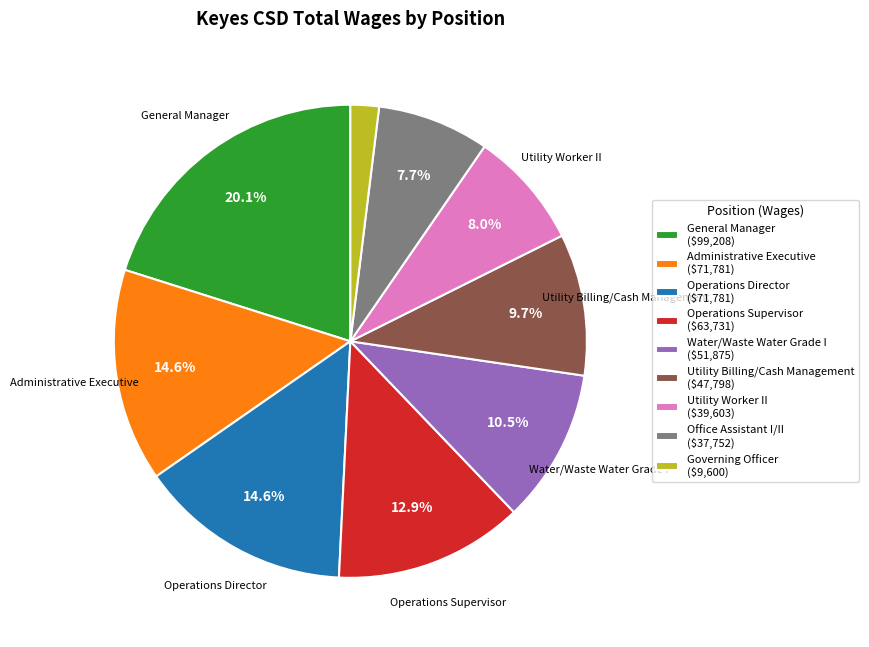

Is there a majority slice in this chart?

No